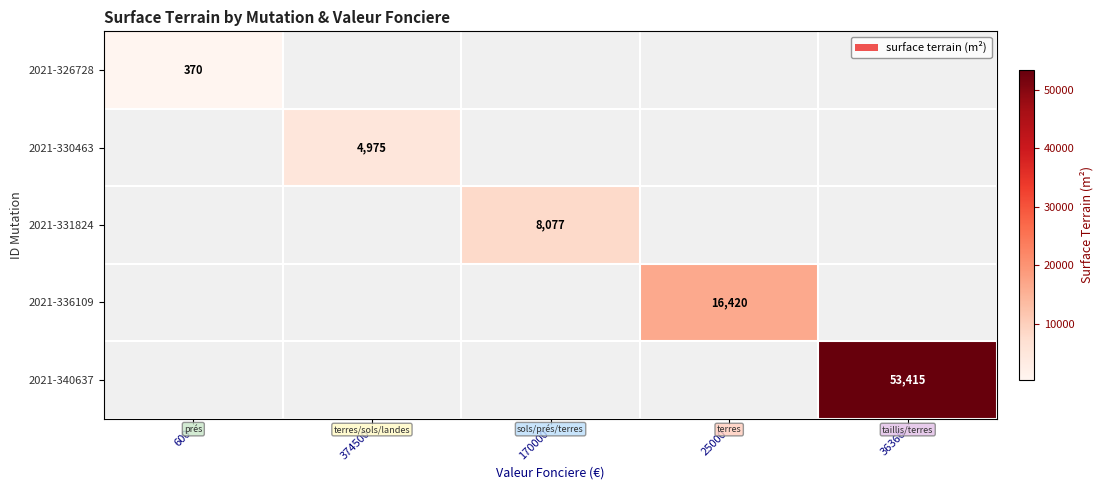

What is the maximum value shown in the chart?

53415.0